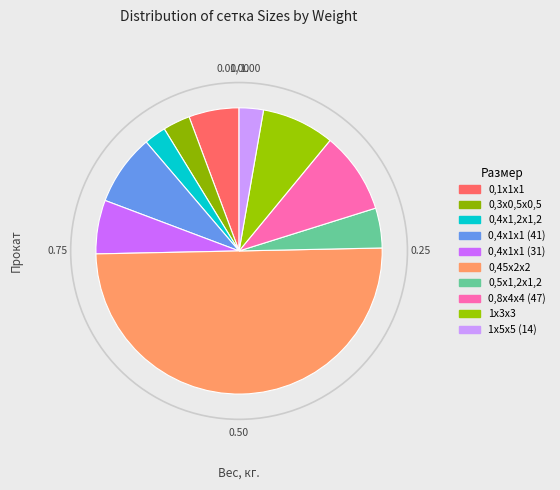

To the nearest percent, what is the difference between the largest and smallest slice percentages?

48%